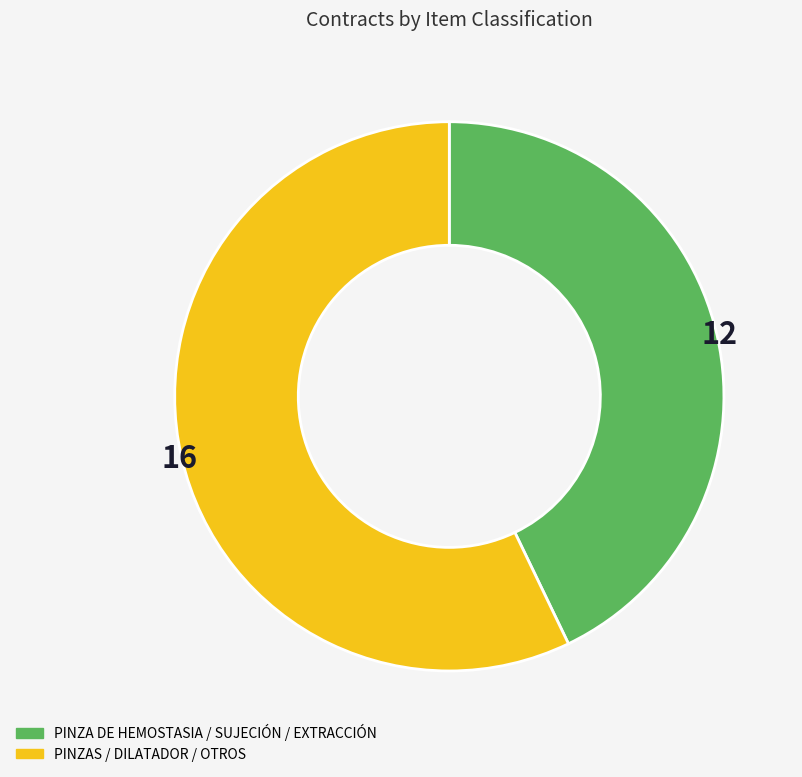

Is there any slice that represents more than half of the pie?

Yes